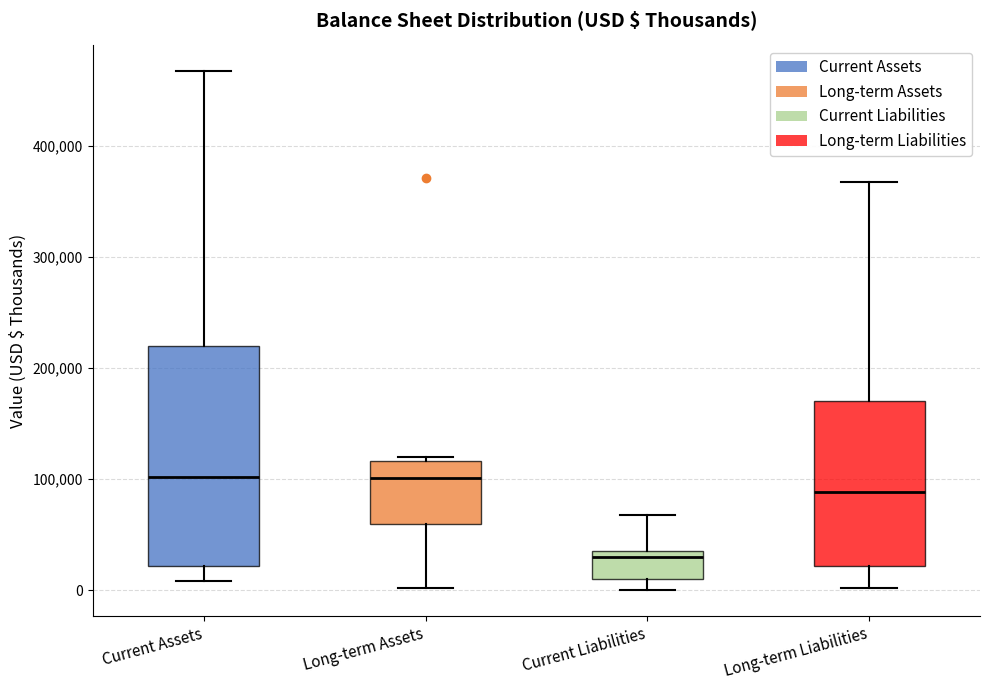

Reading left to right, read every box against the y-axis: the position of its median line, the range the box covers, and the ends of its whiskers. The values are not printed on the chart, so give them approximately, as read against the axis.

Current Assets: median 100000, box 20000 to 220000, whiskers 10000 to 470000
Long-term Assets: median 100000, box 60000 to 120000, whiskers 0 to 120000 (just above the box's upper edge)
Current Liabilities: median 30000, box 10000 to 40000, whiskers 0 to 70000
Long-term Liabilities: median 90000, box 20000 to 170000, whiskers 0 to 370000